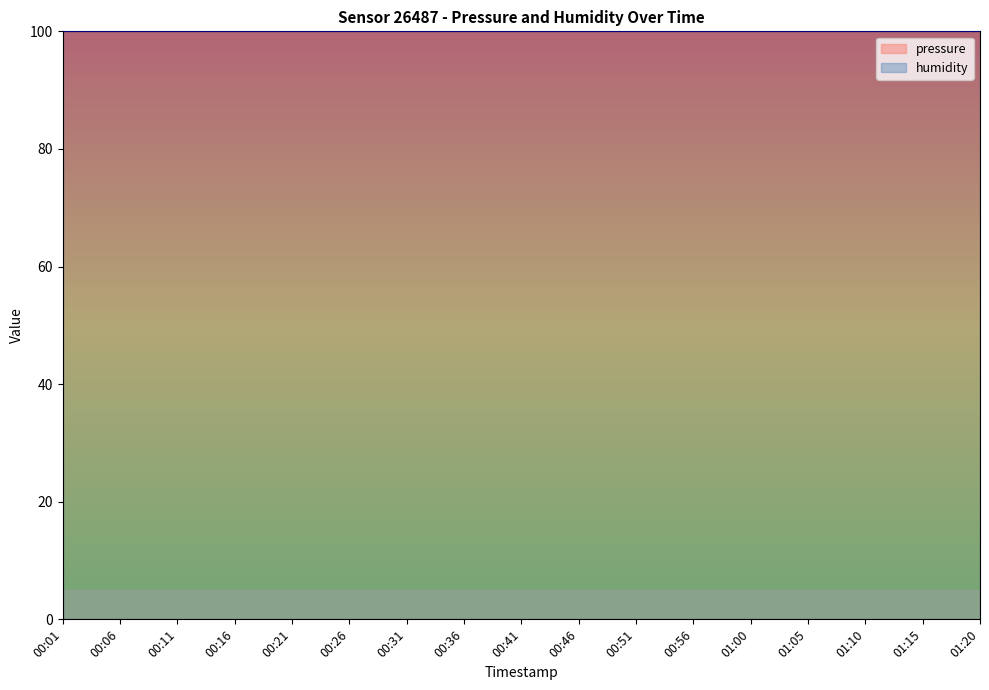

What is the label of the 16th point from the left?

01:15